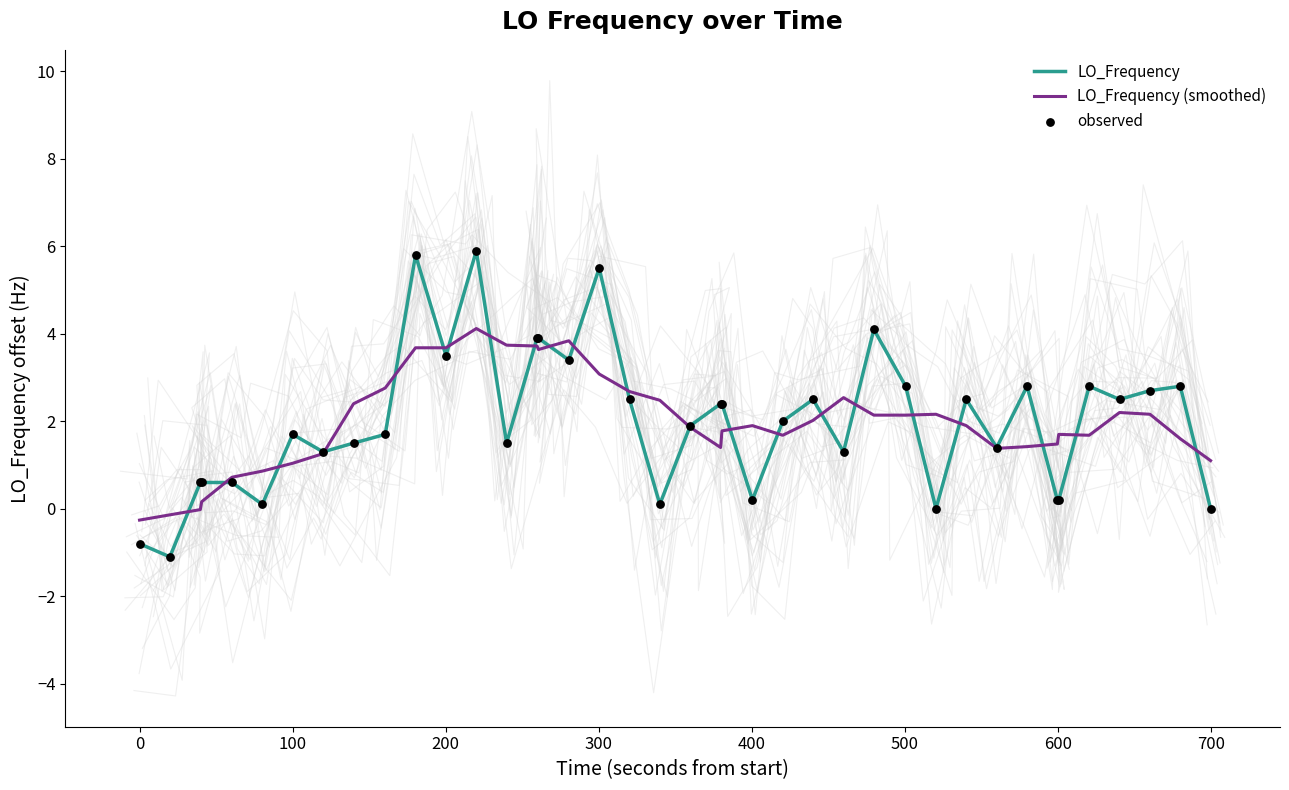

Which series has the widest spread of Y values?

LO_Frequency